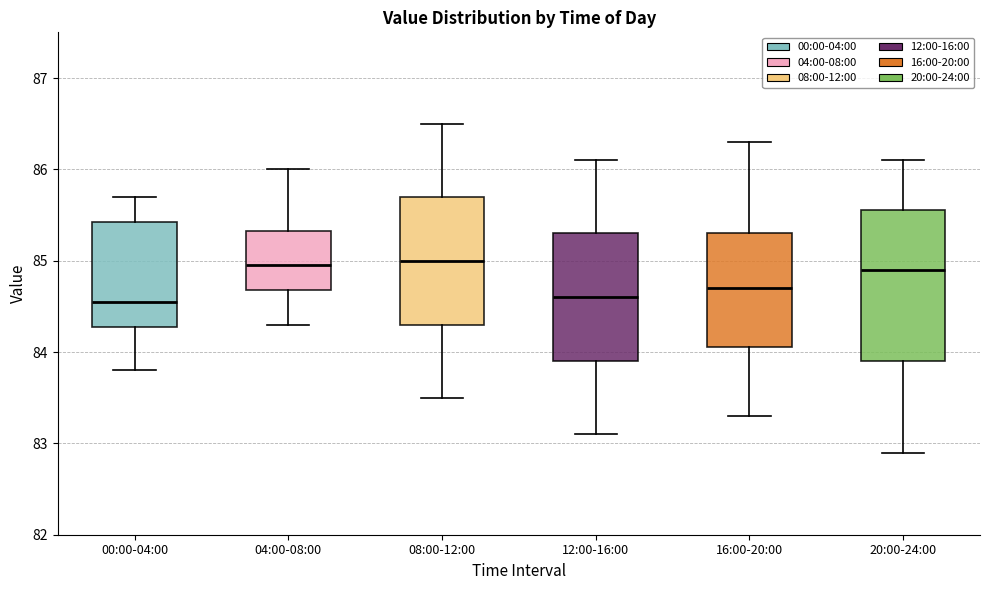

Where does the lower whisker of the box for 00:00-04:00 end on the y-axis? The values are not printed on the chart, so give them approximately, as read against the axis.

83.8